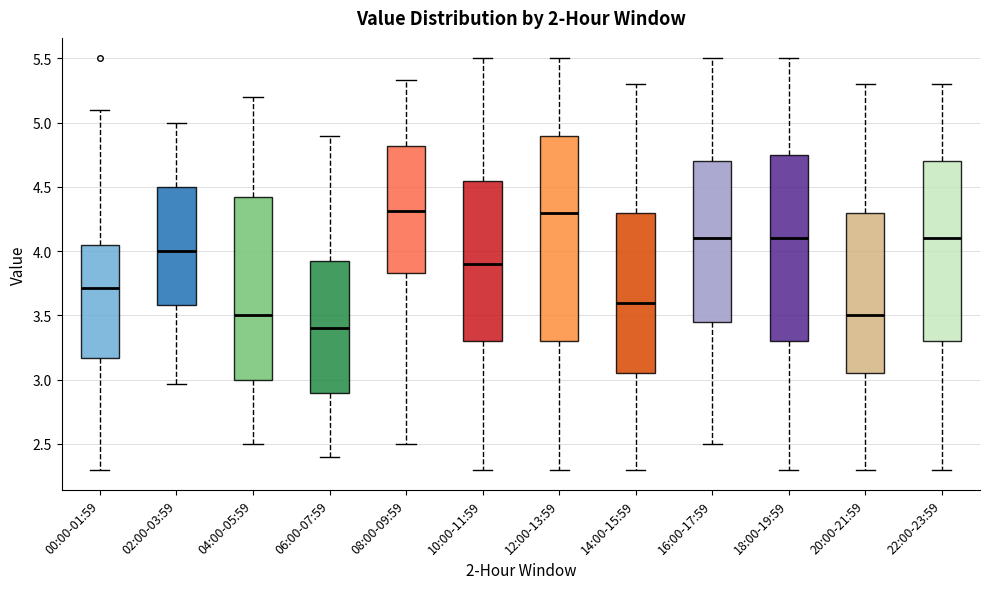

Reading left to right, read every box against the y-axis: the position of its median line, the range the box covers, and the ends of its whiskers. The values are not printed on the chart, so give them approximately, as read against the axis.

00:00-01:59: median 3.70, box 3.15 to 4.05, whiskers 2.30 to 5.10
02:00-03:59: median 4.00, box 3.60 to 4.50, whiskers 2.95 to 5.00
04:00-05:59: median 3.50, box 3.00 to 4.45, whiskers 2.50 to 5.20
06:00-07:59: median 3.40, box 2.90 to 3.95, whiskers 2.40 to 4.90
08:00-09:59: median 4.30, box 3.85 to 4.80, whiskers 2.50 to 5.35
10:00-11:59: median 3.90, box 3.30 to 4.55, whiskers 2.30 to 5.50
12:00-13:59: median 4.30, box 3.30 to 4.90, whiskers 2.30 to 5.50
14:00-15:59: median 3.60, box 3.05 to 4.30, whiskers 2.30 to 5.30
16:00-17:59: median 4.10, box 3.45 to 4.70, whiskers 2.50 to 5.50
18:00-19:59: median 4.10, box 3.30 to 4.75, whiskers 2.30 to 5.50
20:00-21:59: median 3.50, box 3.05 to 4.30, whiskers 2.30 to 5.30
22:00-23:59: median 4.10, box 3.30 to 4.70, whiskers 2.30 to 5.30